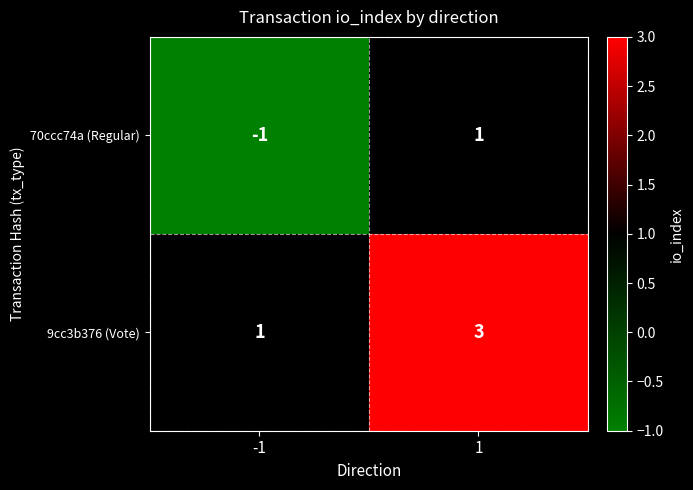

Reading left to right, transcribe all the data shown in this chart.

70ccc74a (Regular): -1	1
9cc3b376 (Vote): 1	3